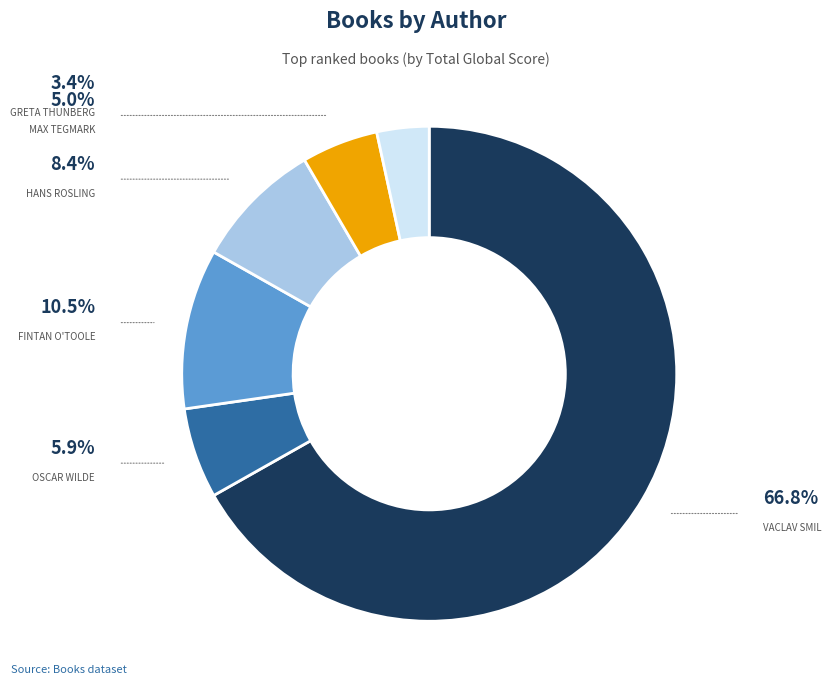

Does any single category account for the majority?

Yes